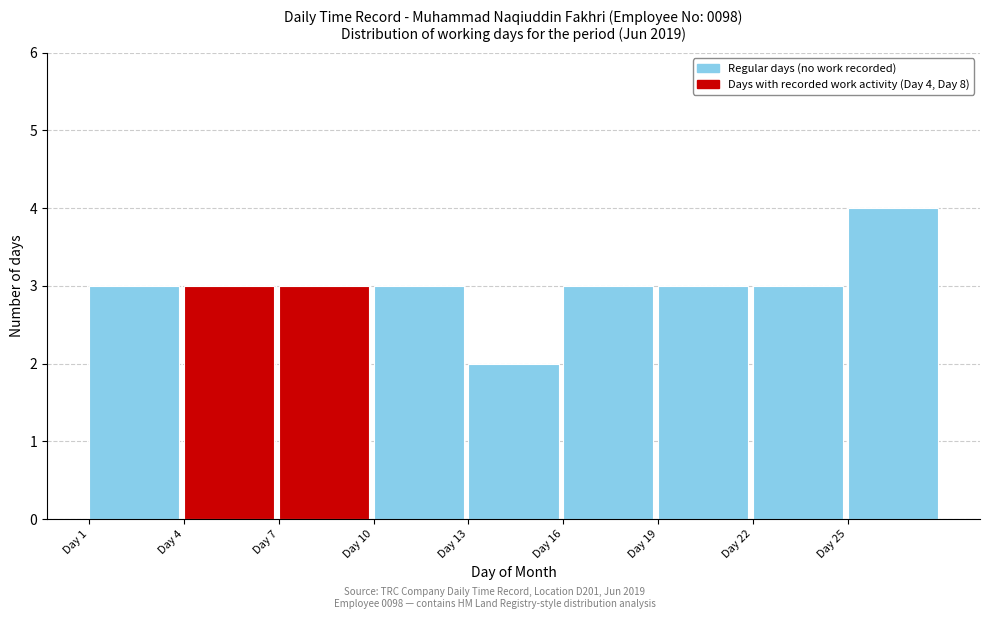

Over which range of the x-axis is the bar tallest?

25 to 28